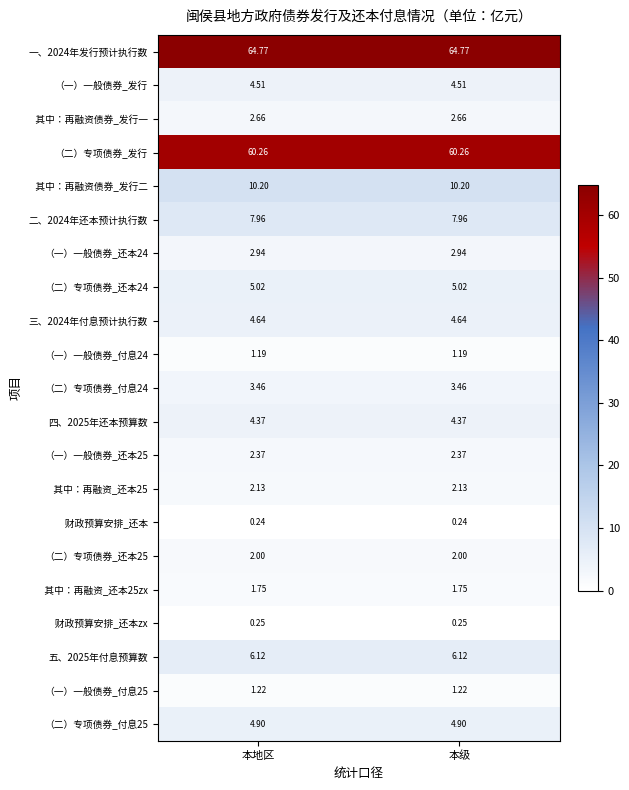

How many distinct data groups are displayed?

21